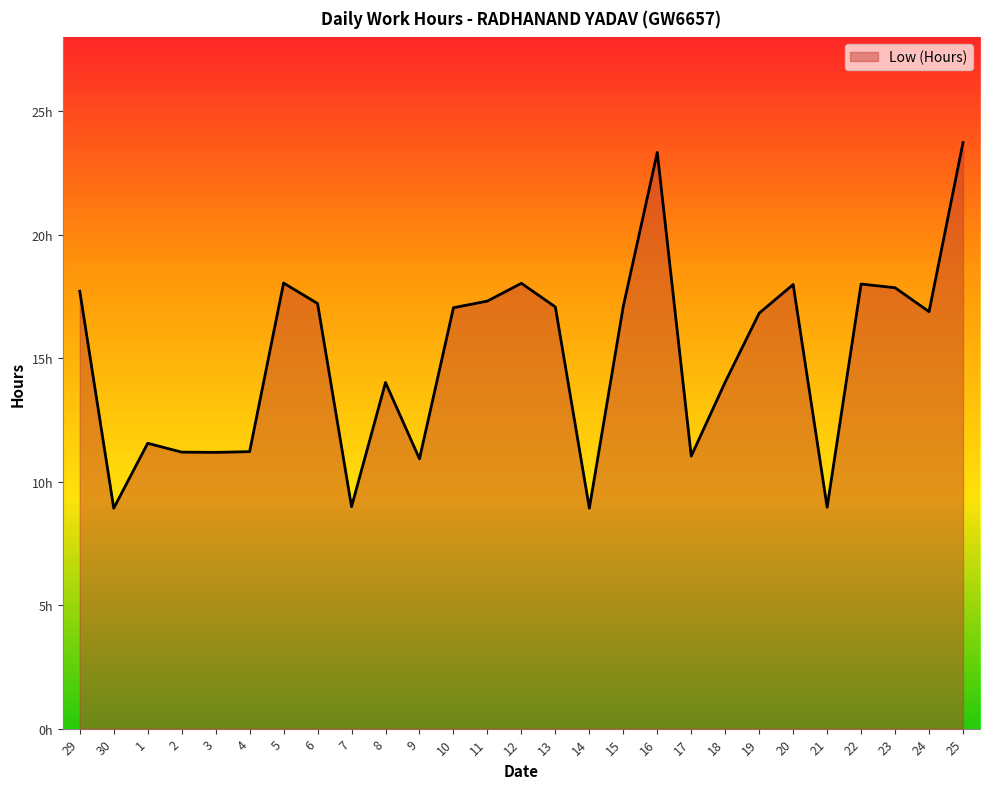

Reading left to right, transcribe all the data shown in this chart.

17.7	8.9	11.6	11.2	11.2	11.2	18.1	17.2	9.0	14.0	10.9	17.1	17.3	18.0	17.1	8.9	17.1	23.3	11.0	14.0	16.8	18.0	9.0	18.0	17.9	16.9	23.7